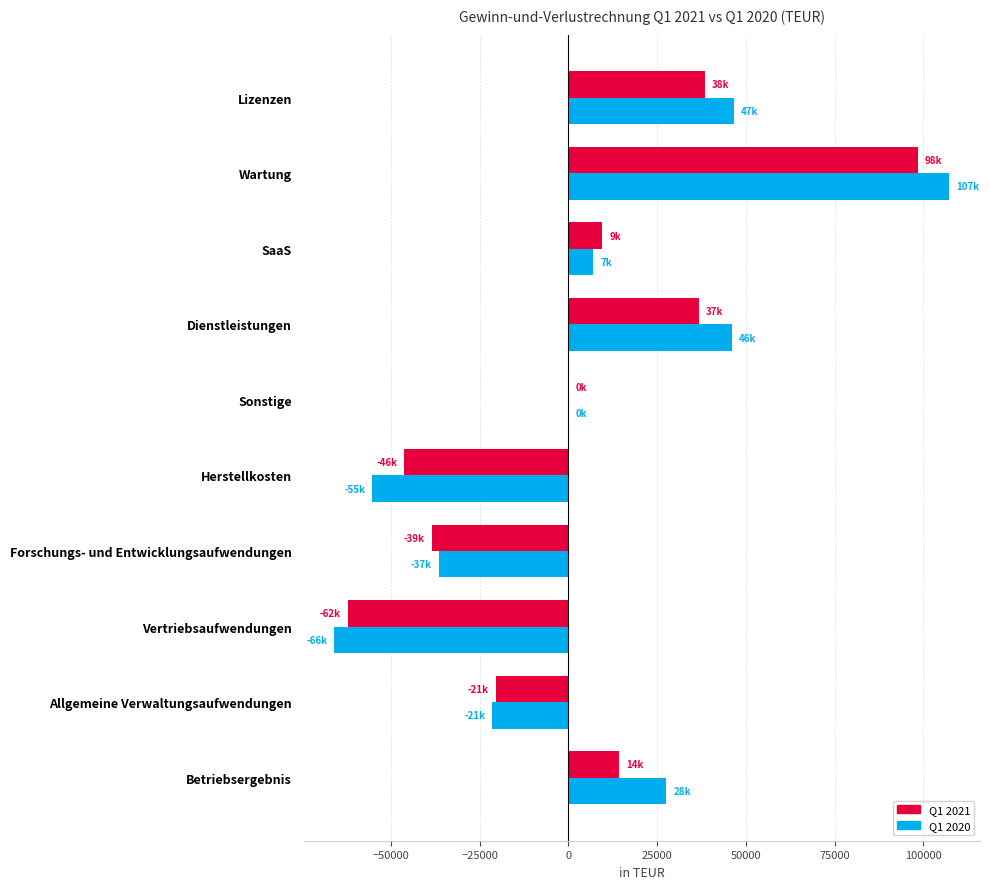

Which series changed the most between SaaS and Betriebsergebnis?

Q1 2020